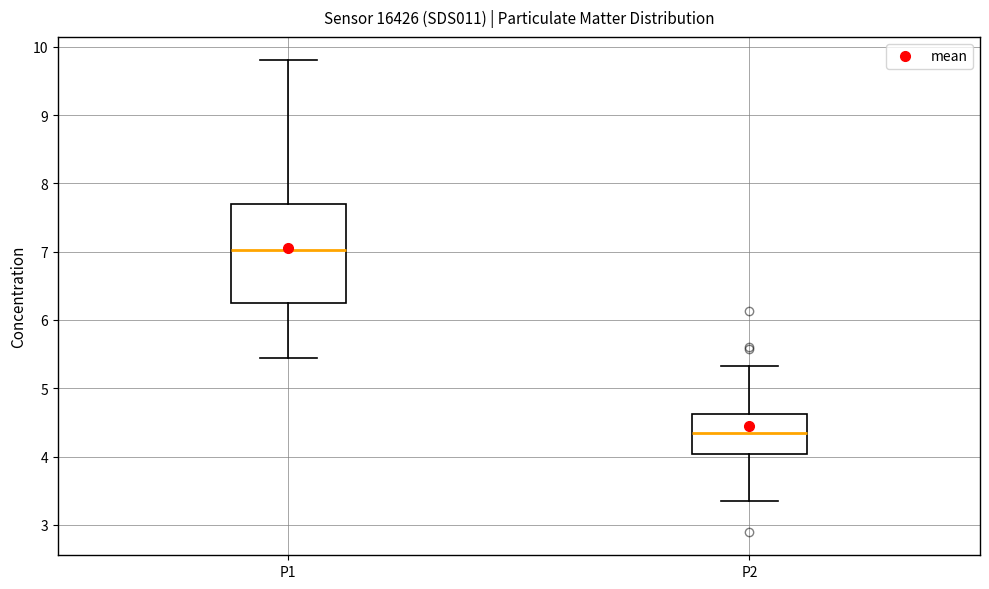

Where does the upper whisker of the box for P1 end on the y-axis? The values are not printed on the chart, so give them approximately, as read against the axis.

9.8